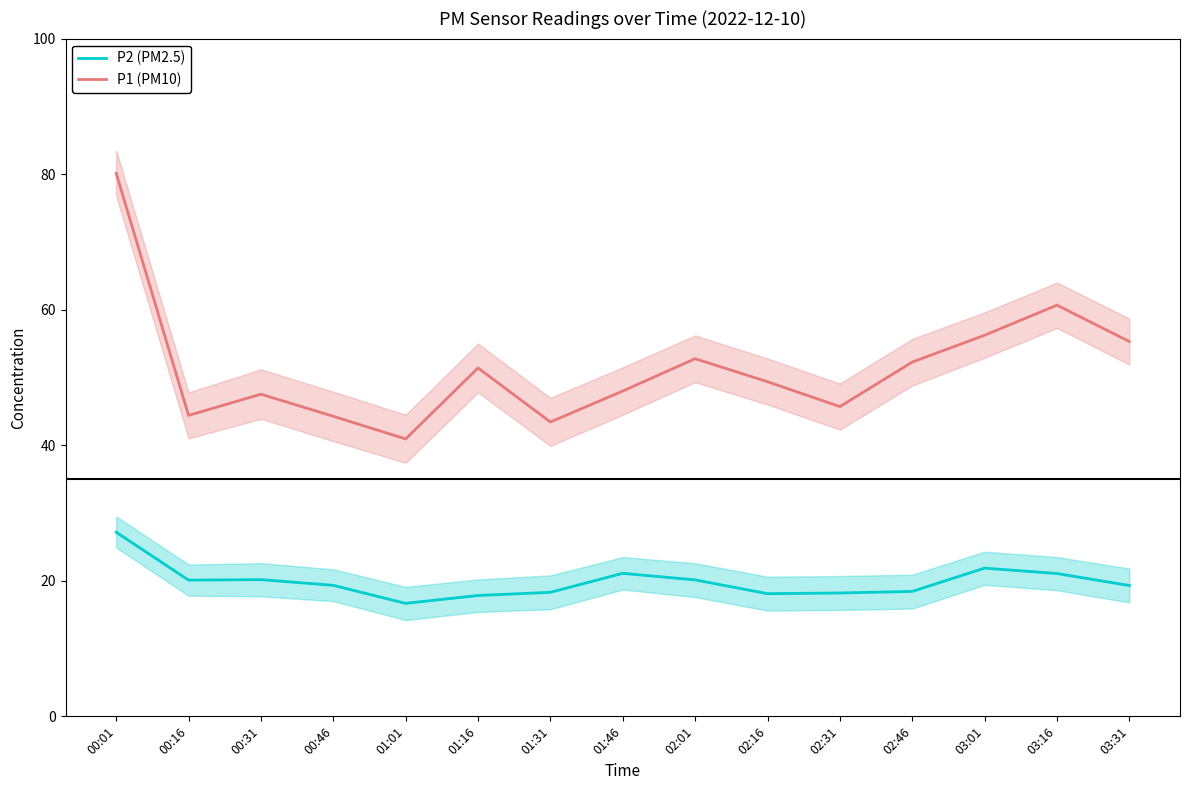

What value does the P1 (PM10) series have at 03:31?

55.3